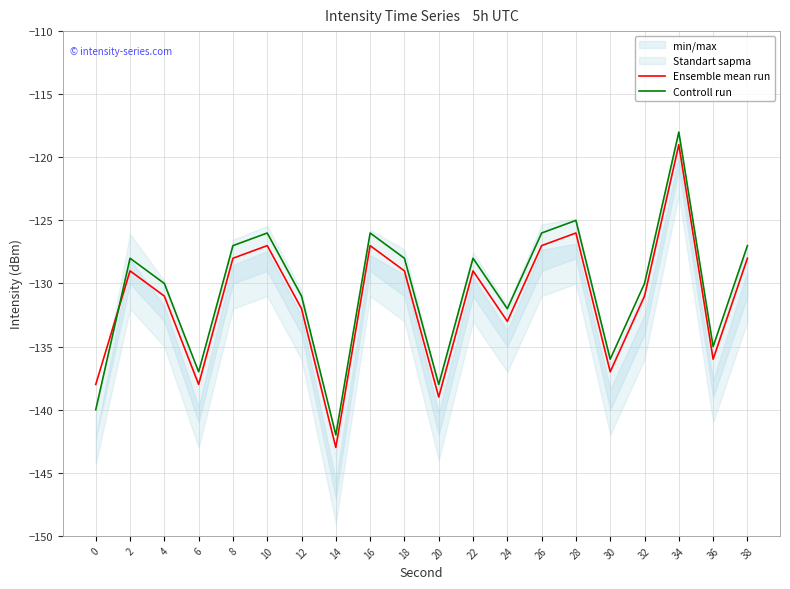

Which category has the lowest value in the Controll run series?

14